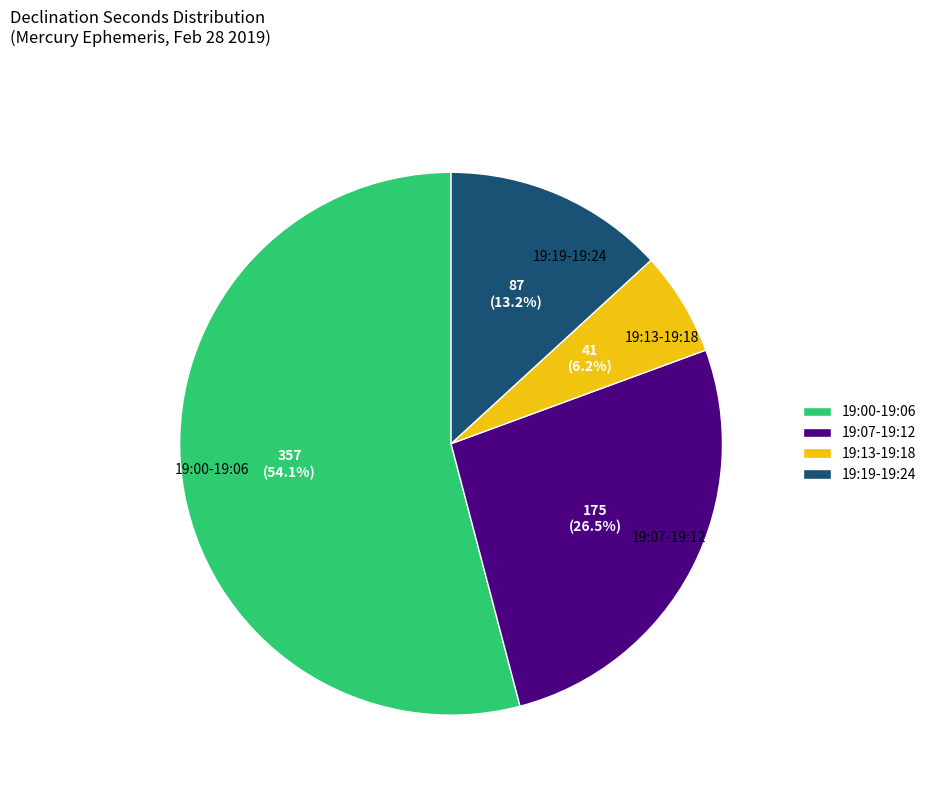

Which slice represents more than half of the pie?

19:00-19:06